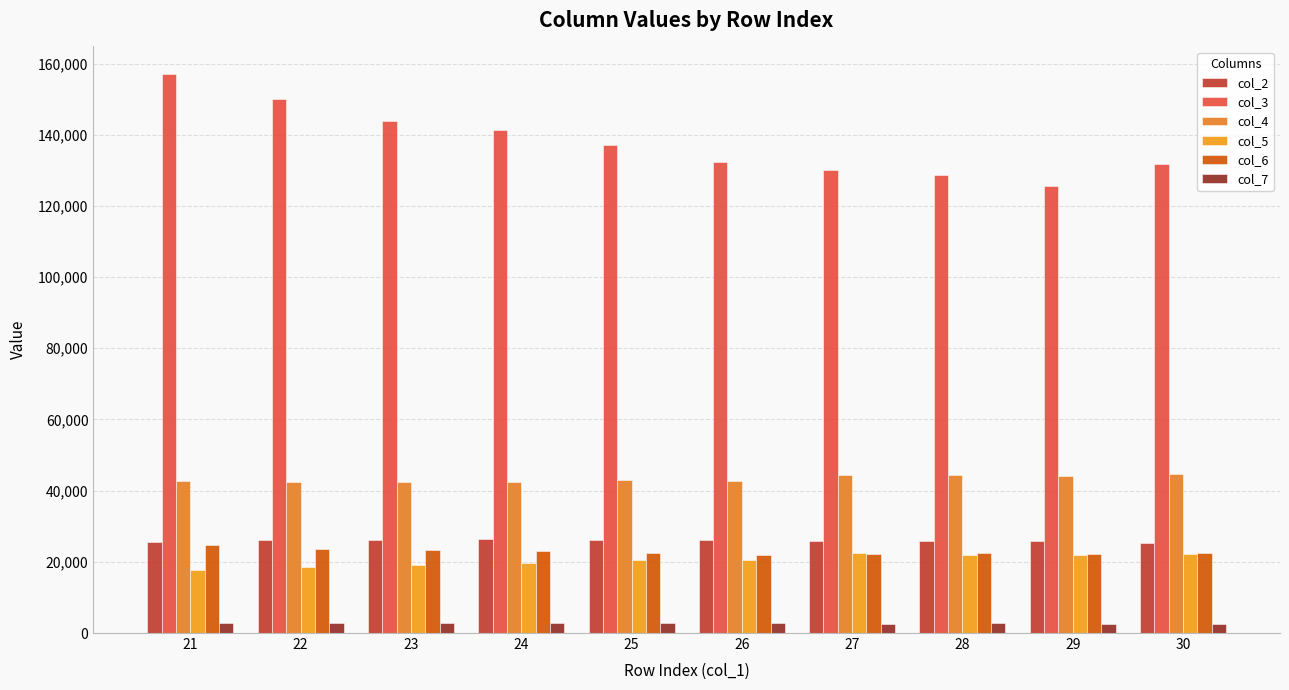

How many values in the col_7 series are below 2776?

5